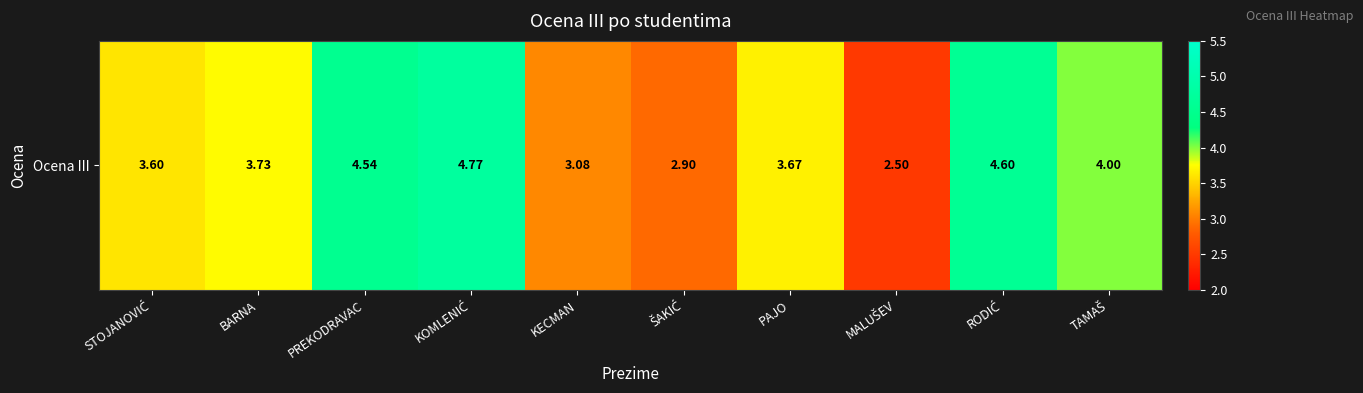

List the labels in order of value, smallest first.

MALUŠEV, ŠAKIĆ, KECMAN, STOJANOVIĆ, PAJO, BARNA, TAMAŠ, PREKODRAVAC, RODIĆ, KOMLENIĆ